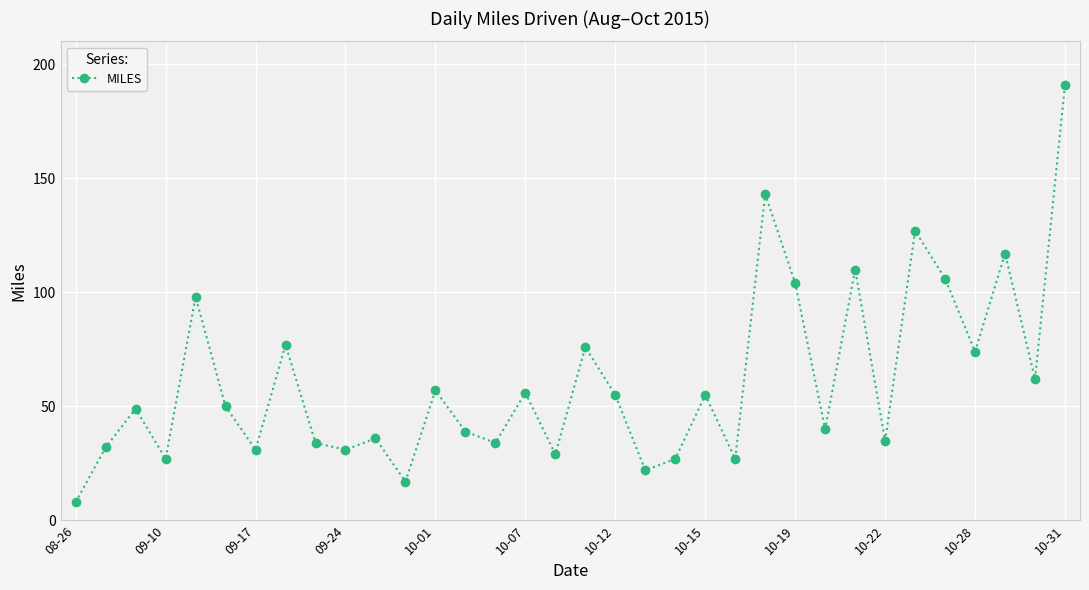

How many points are higher than both their immediate neighbors (excluding endpoints)?

12